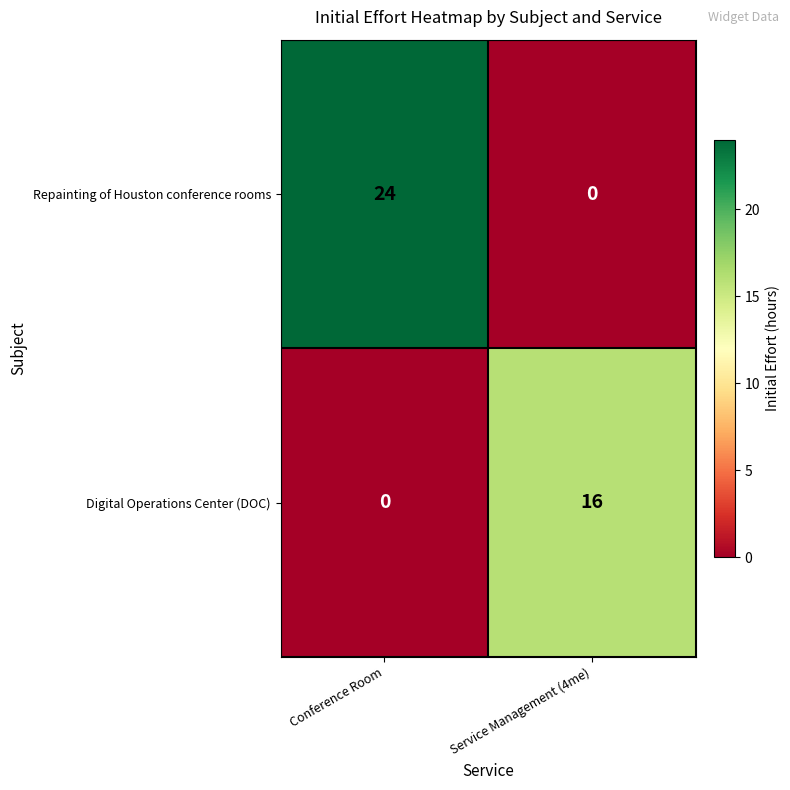

The value of Digital Operations Center (DOC) at Service Management (4me) is 16. True or false?

True